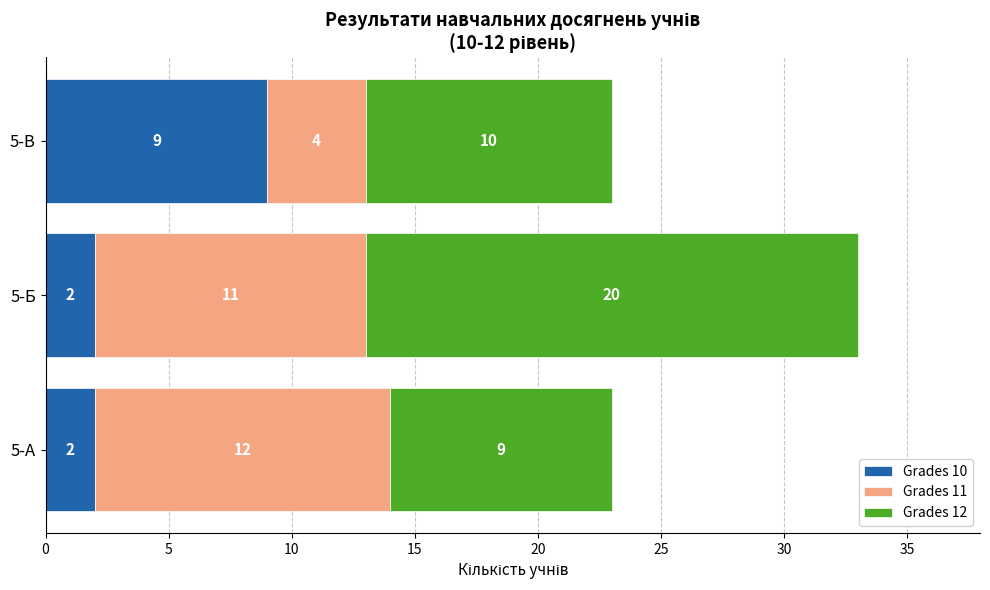

The value of Grades 10 at 5-В is 9. True or false?

True